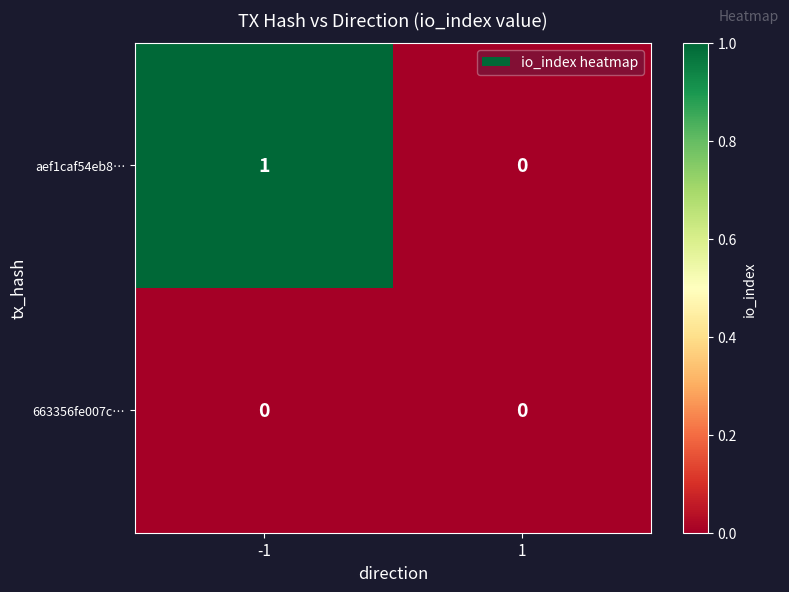

Count the number of categories in the chart.

2